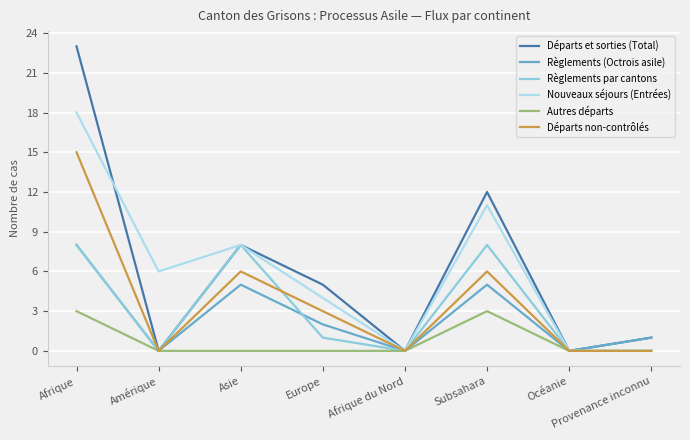

In Départs et sorties (Total), how many points are lower than both neighbors (excluding endpoints)?

3